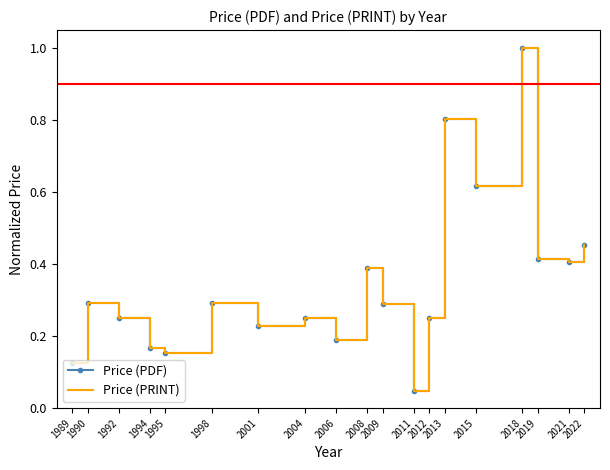

At which label does Price (PRINT) reach its minimum?

2011